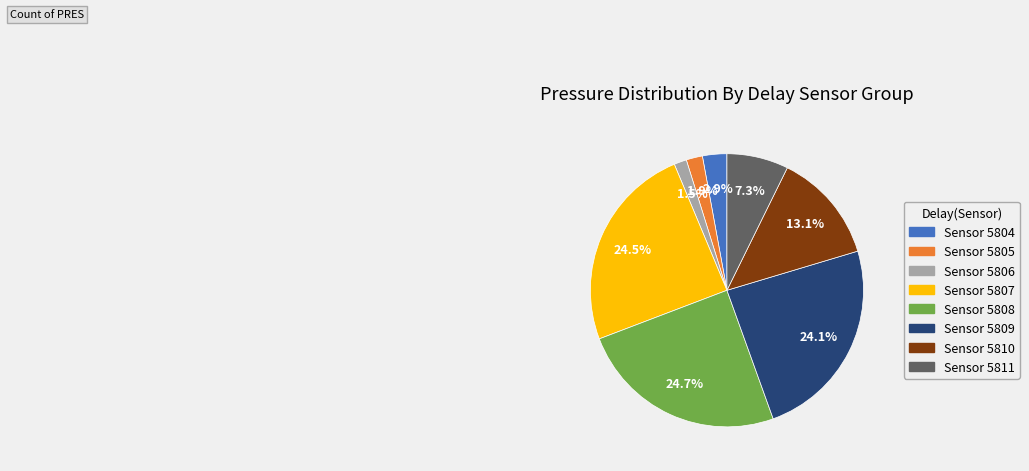

How many segments does this pie chart have?

8